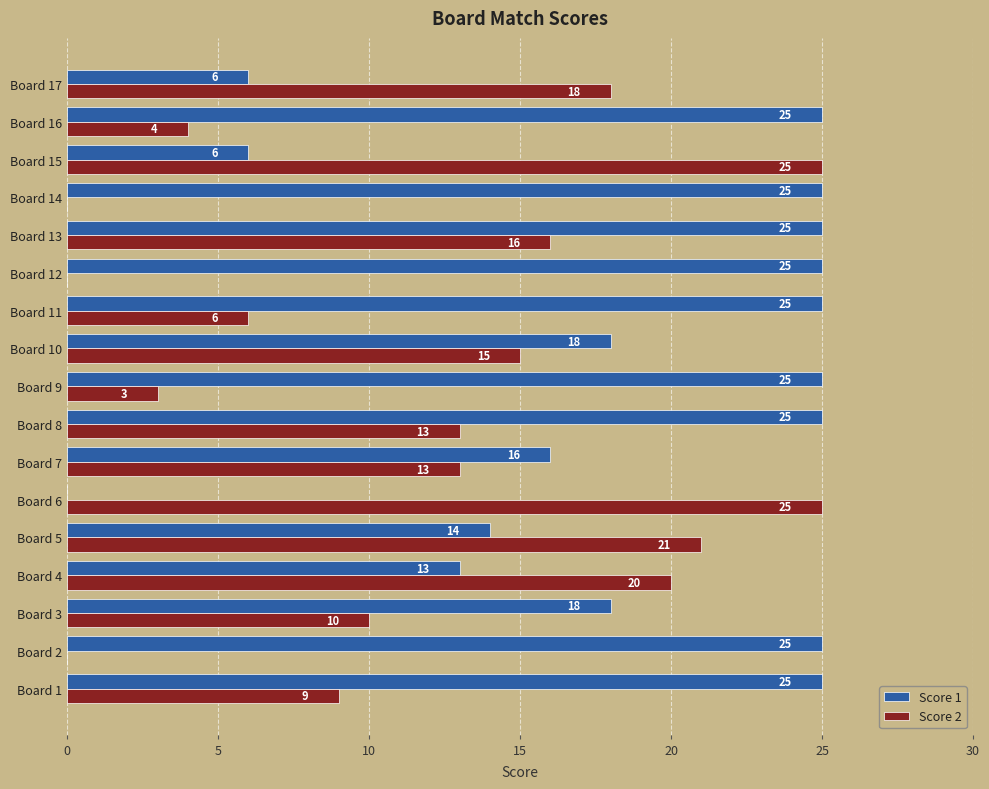

Which series has the largest total across all categories?

Score 1